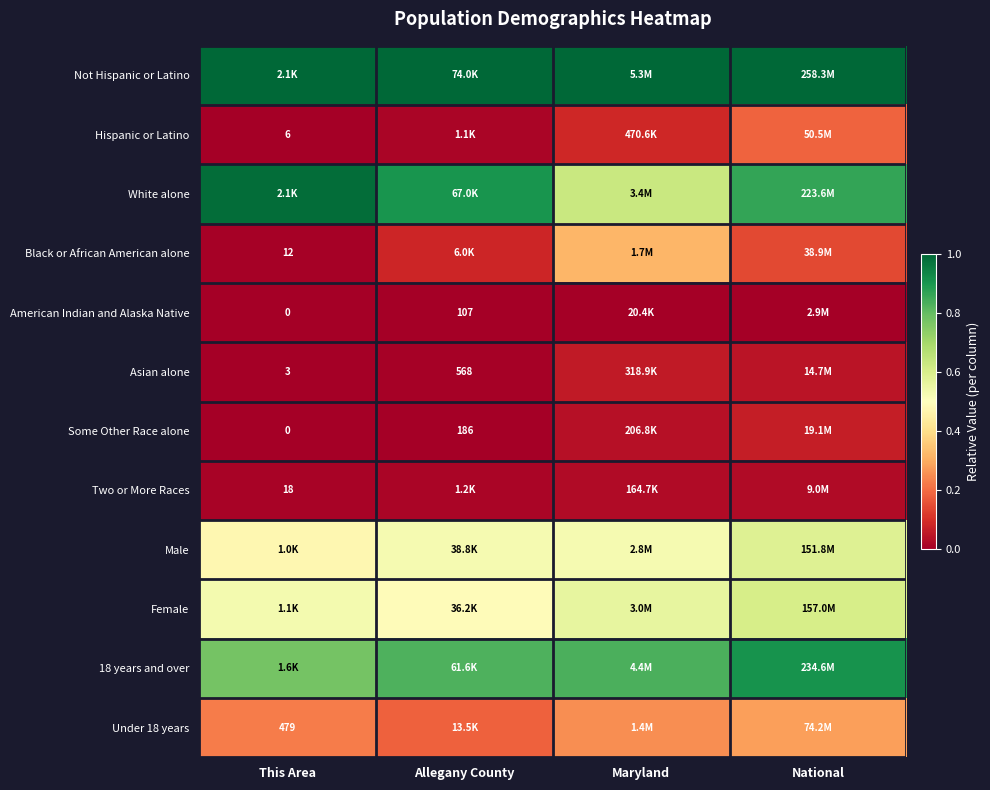

Rank the series at Allegany County from lowest to highest value.

American Indian and Alaska Native, Some Other Race alone, Asian alone, Hispanic or Latino, Two or More Races, Black or African American alone, Under 18 years, Female, Male, 18 years and over, White alone, Not Hispanic or Latino